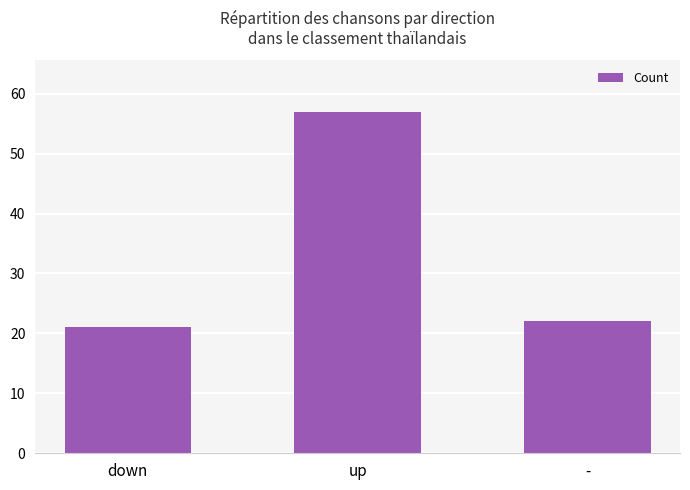

Is it true that the value at down is 29?

False